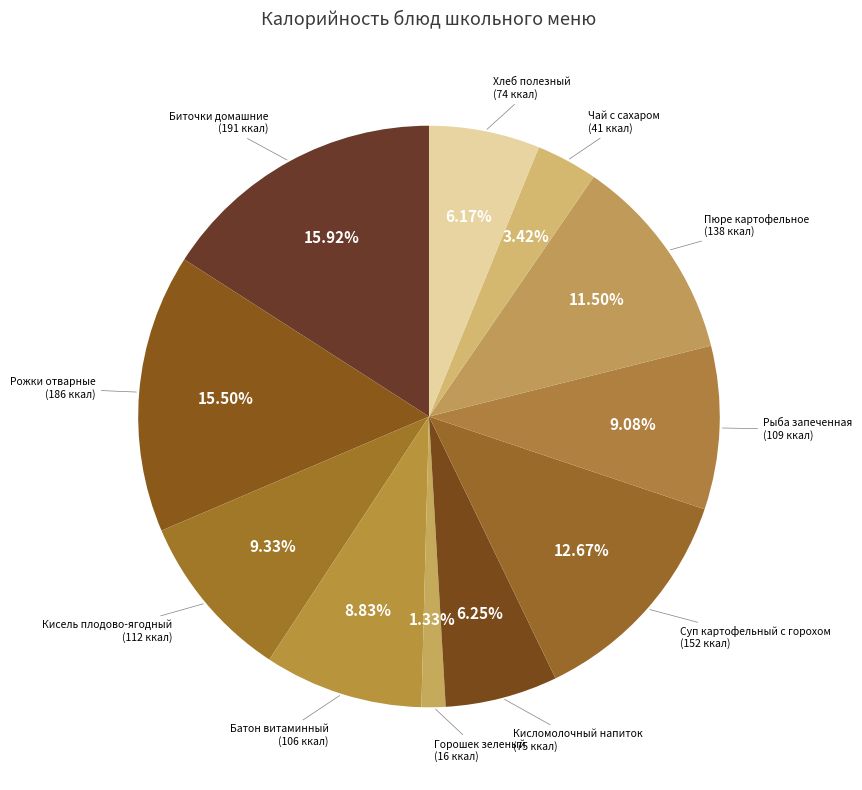

Which category has the smallest portion of the pie?

Горошек зеленый